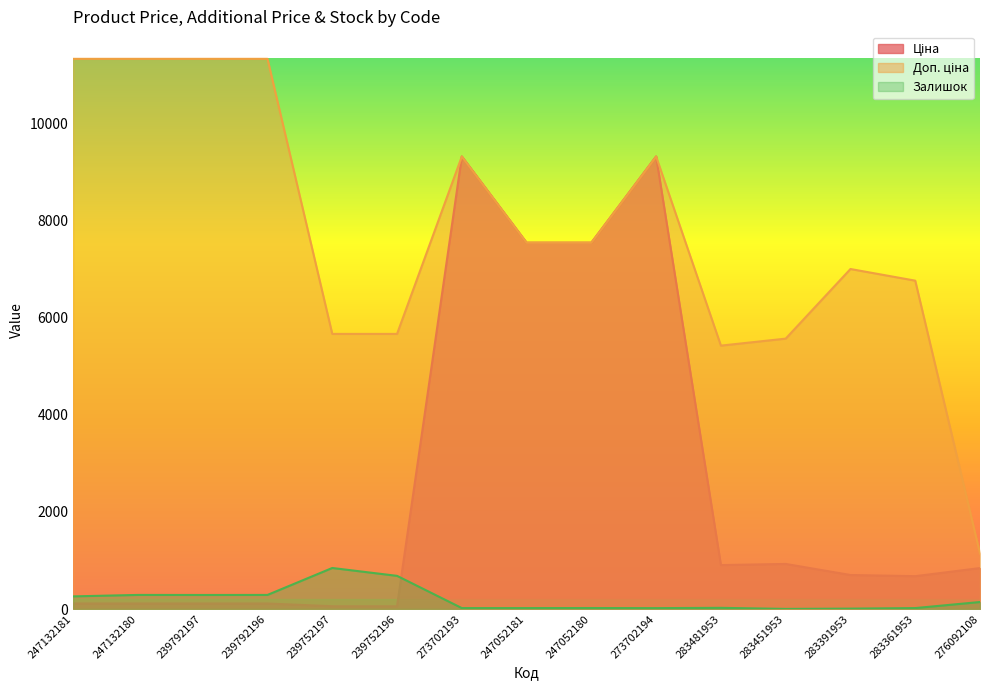

Which series has the largest total across all categories?

Доп. ціна